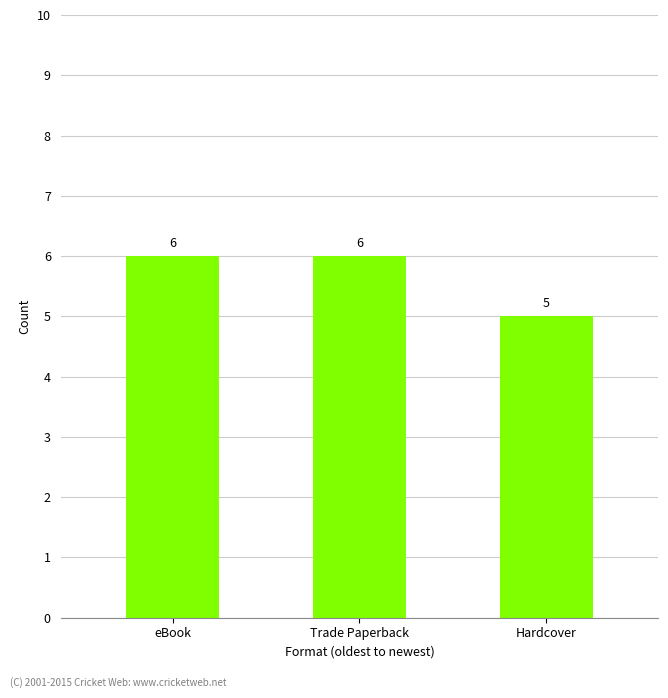

Reading left to right, list all the values displayed in this chart.

eBook=6	Trade Paperback=6	Hardcover=5